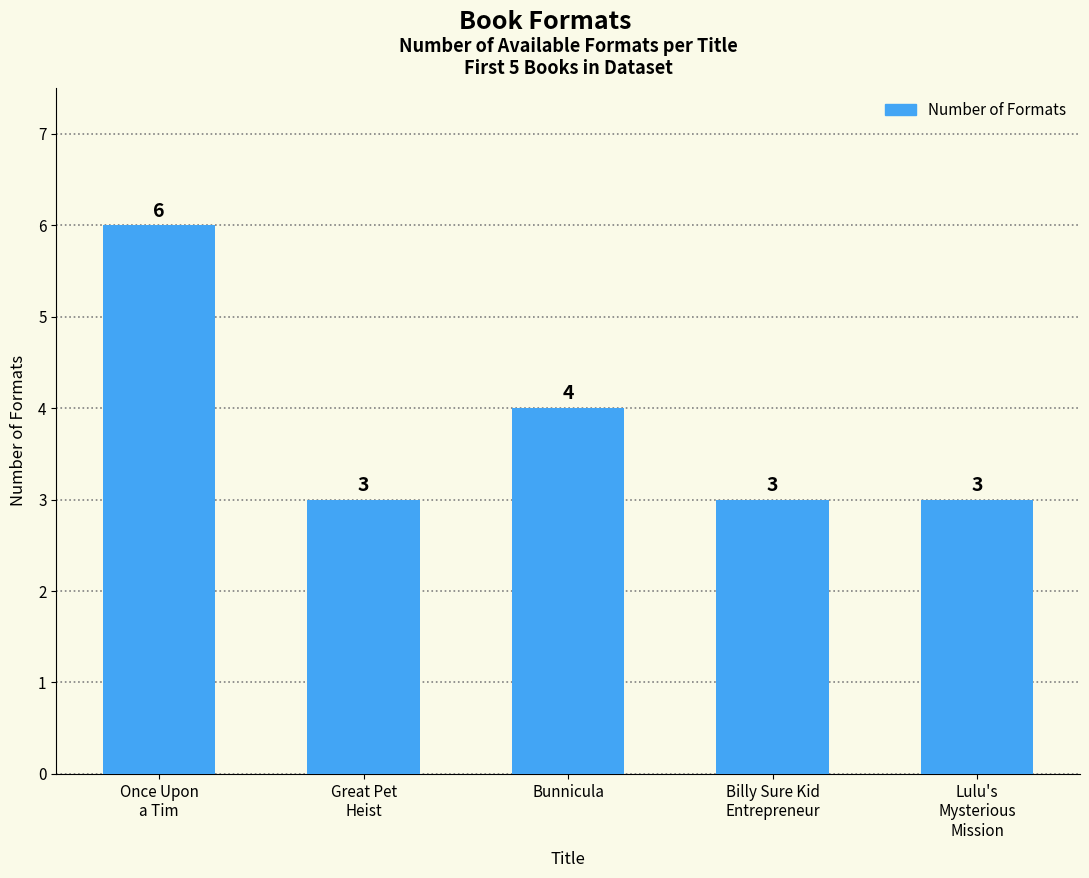

What is the label of the 5th bar from the right?

Once Upon
a Tim